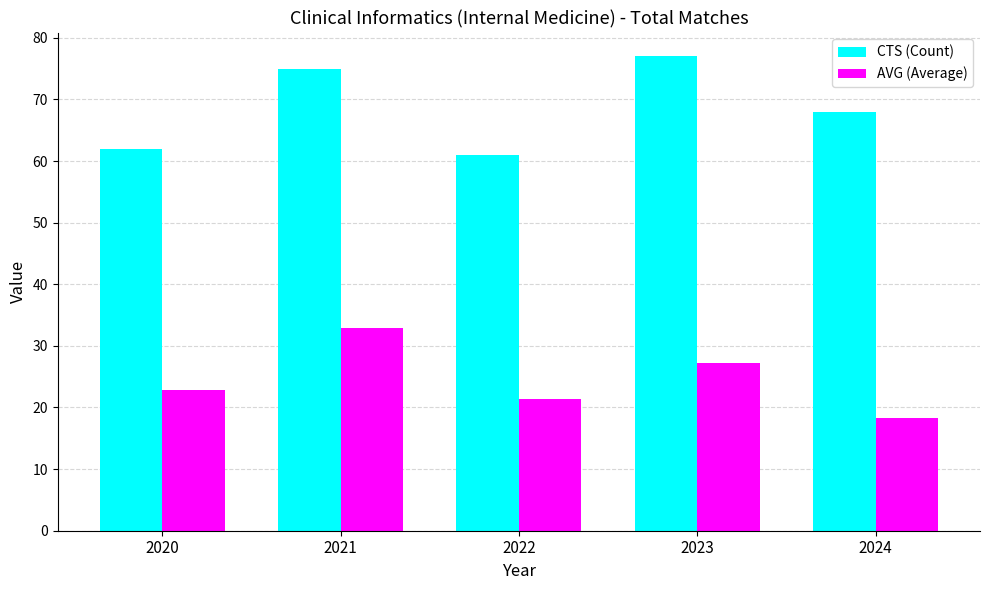

List the labels in order of AVG (Average) value, largest first.

2021, 2023, 2020, 2022, 2024